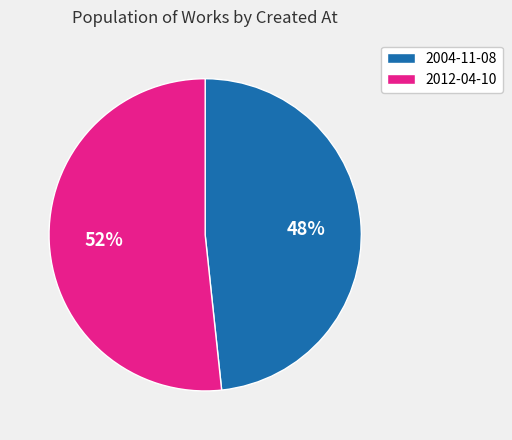

Combined, do 2004-11-08 and 2012-04-10 account for over 50%?

Yes